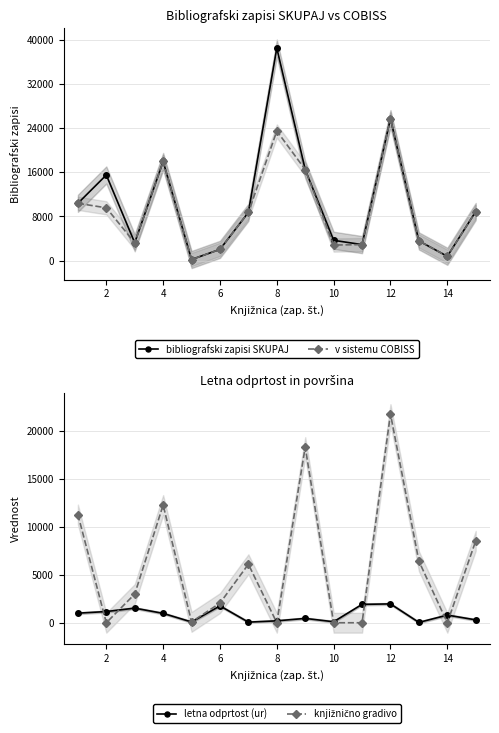

What are all the series names shown in the legend?

bibliografski zapisi SKUPAJ, v sistemu COBISS, letna odprtost (ur), knjižnično gradivo